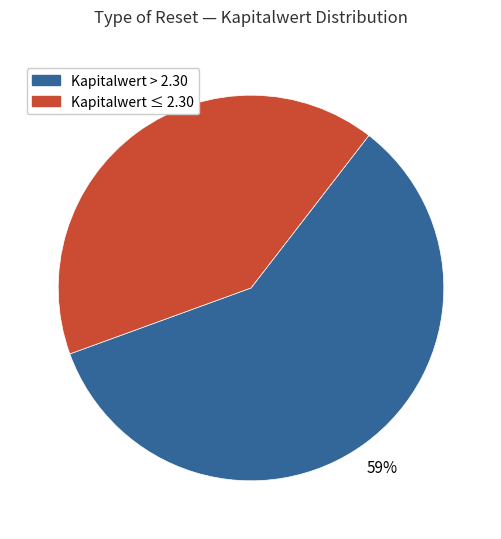

Is there a majority slice in this chart?

Yes